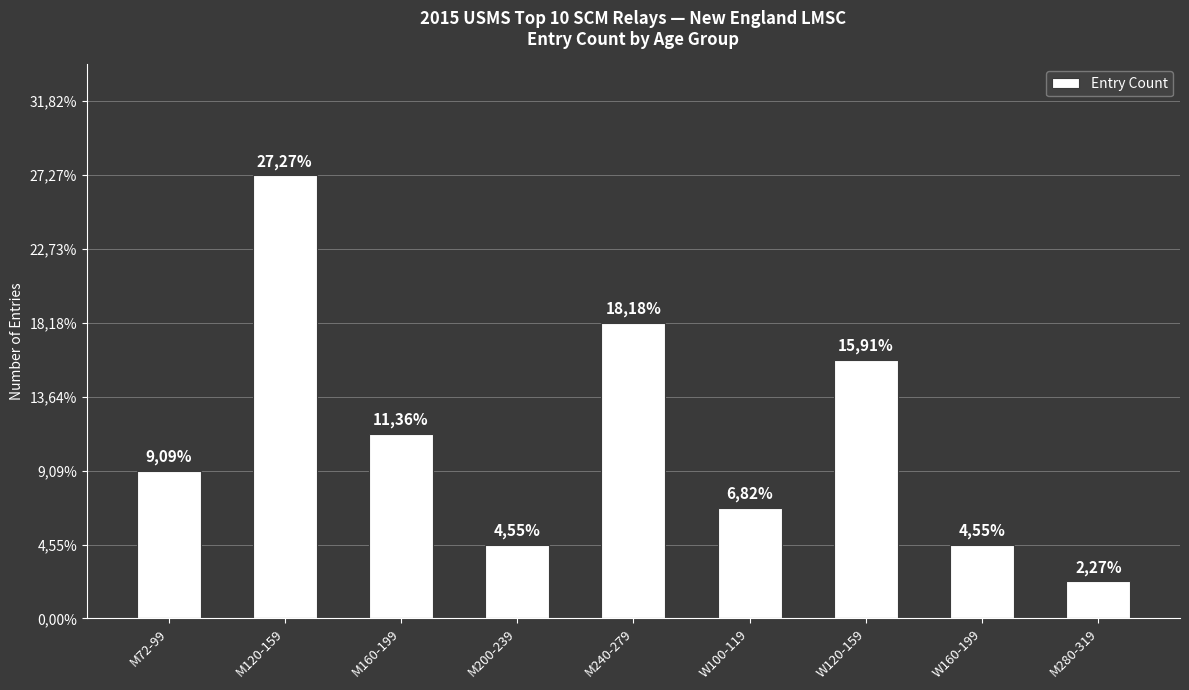

At which category does the chart reach its minimum across all series?

M280-319